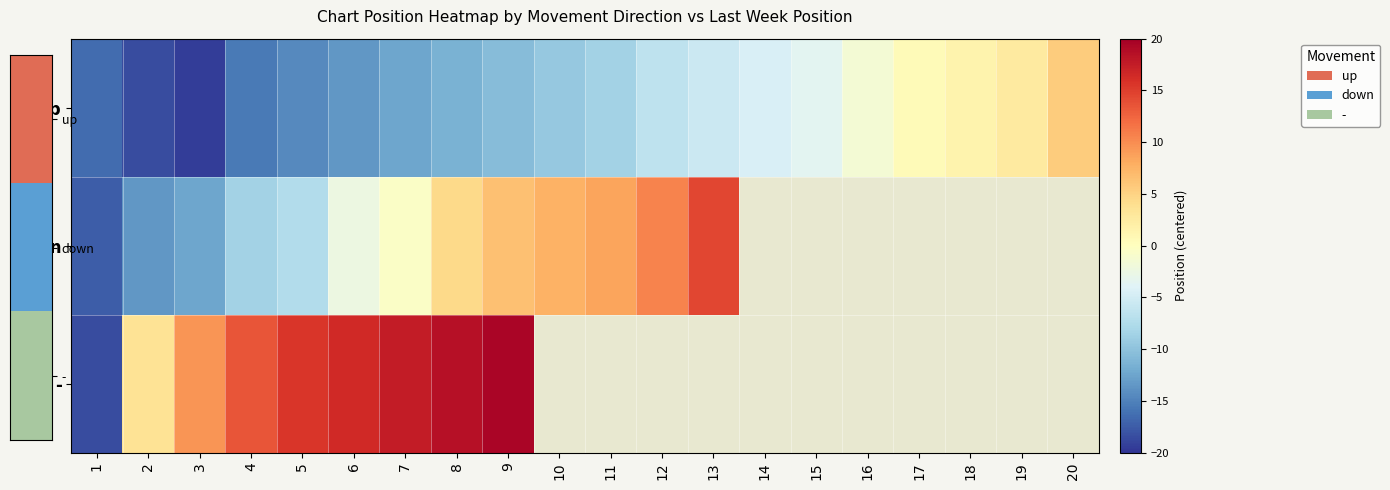

Between 20 and 10, which is larger?

20